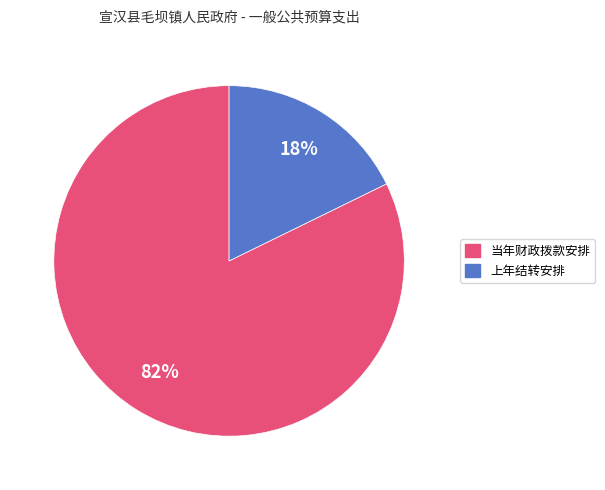

To the nearest percent, what is the difference between the largest and smallest slice percentages?

64%